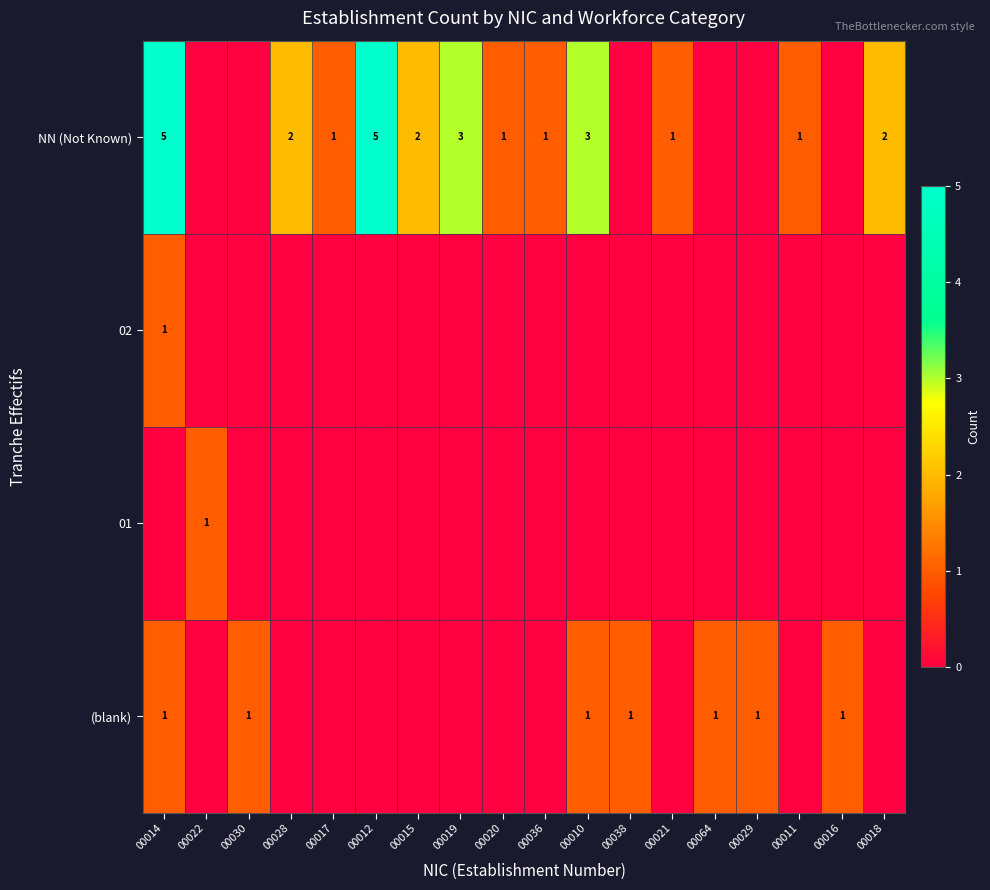

Is it true that NN (Not Known) equals 3 at 00019?

True